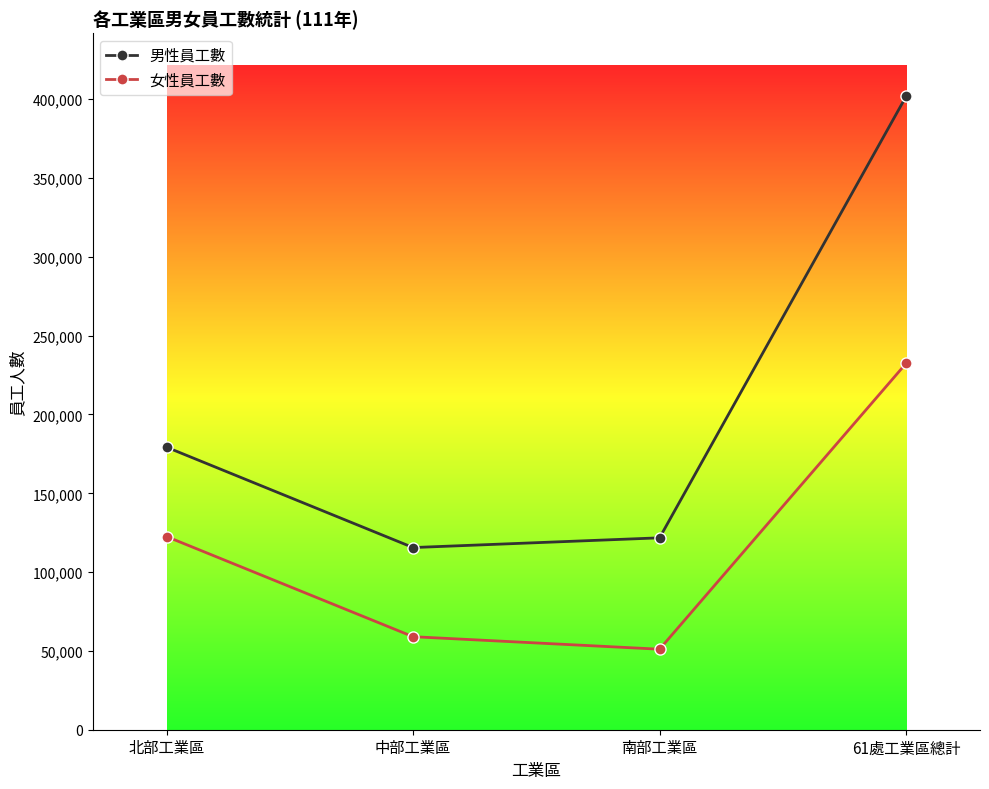

What is the sum of all 男性員工數 values?

818324